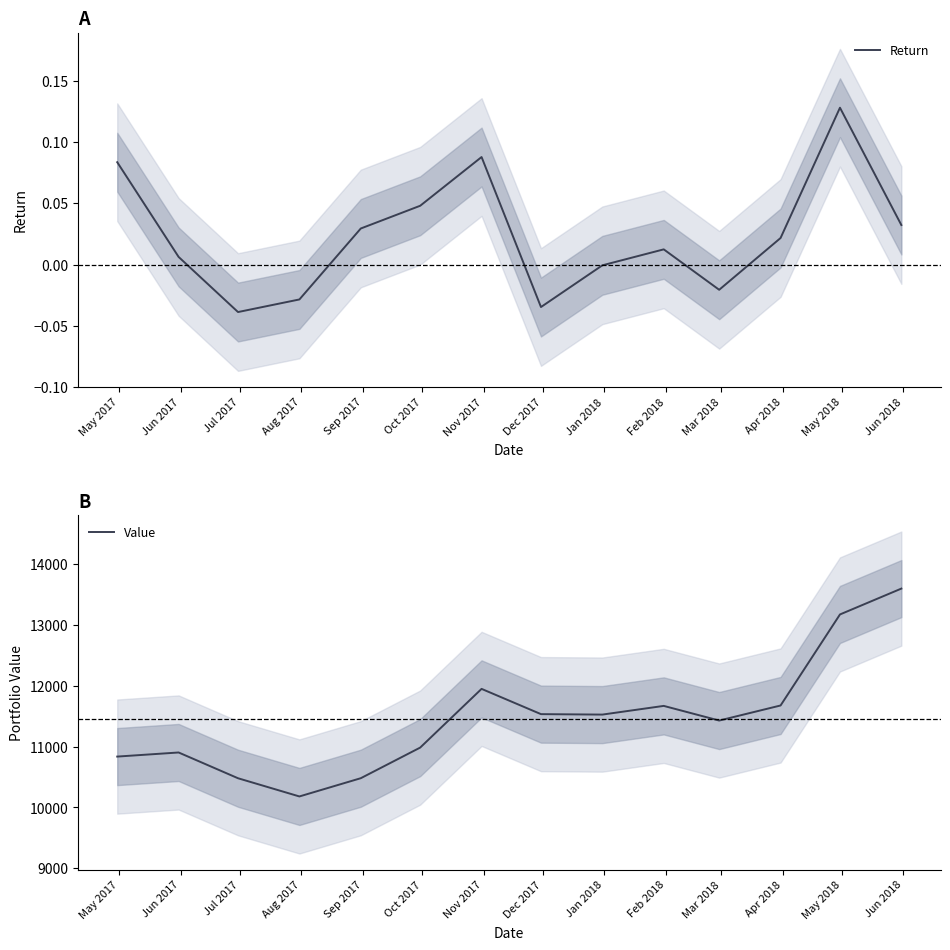

How many lines are shown in the chart?

2